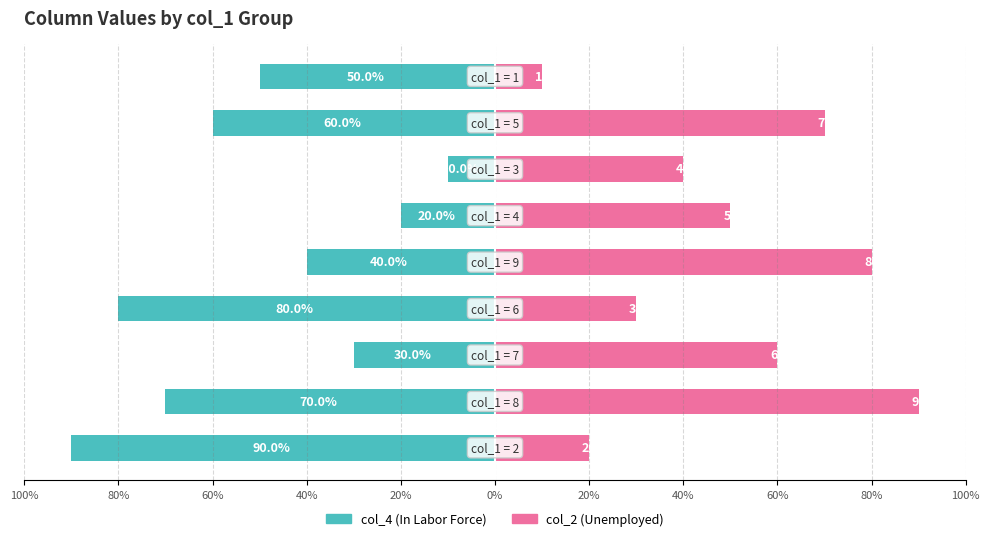

Is it true that col_2 (Unemployed) equals 40 at 20%?

True